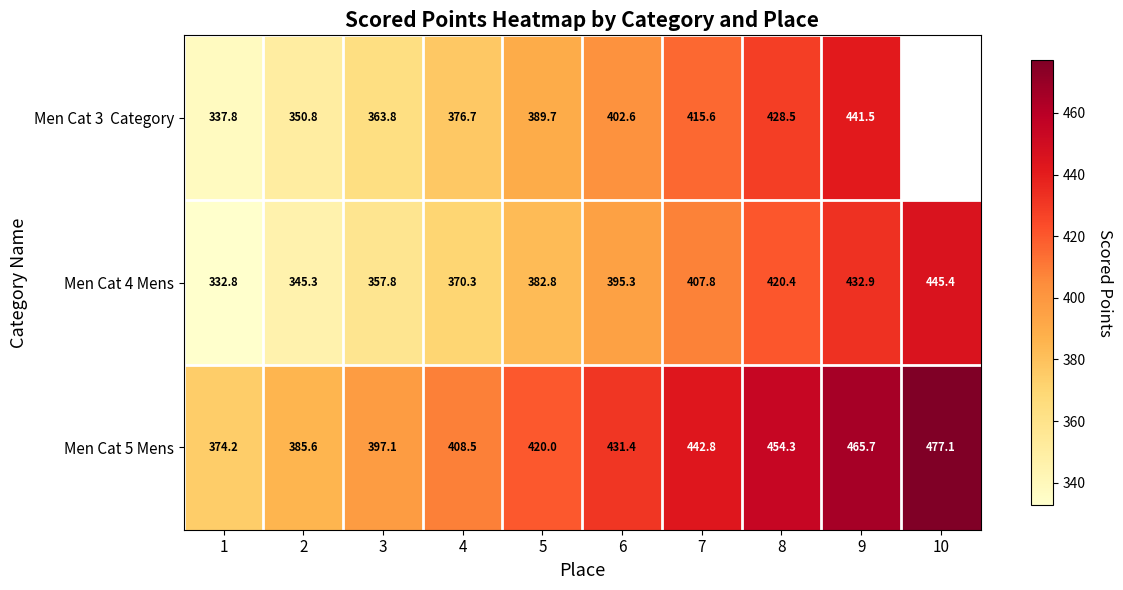

Which series has the widest spread of values?

Men Cat 4 Mens